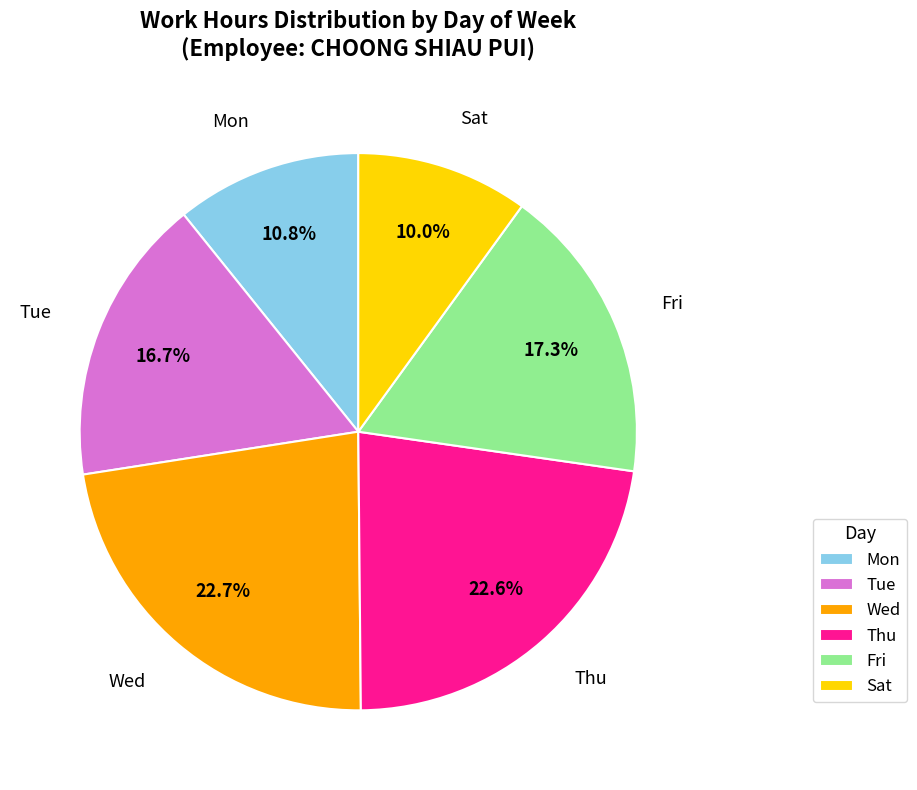

Which slice is the smallest?

Sat